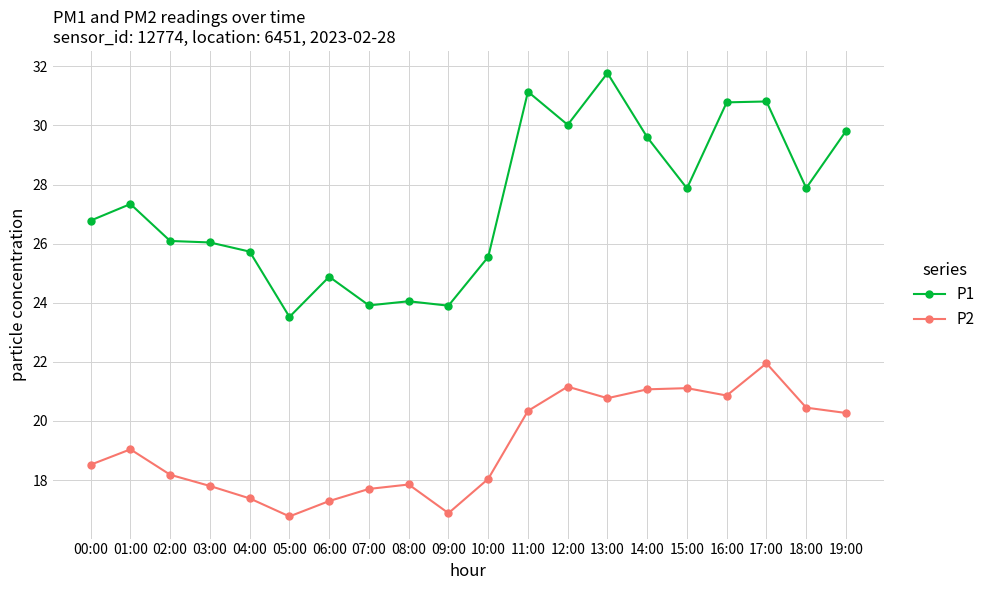

What is the difference between the P2 values at 09:00 and 18:00?

3.6